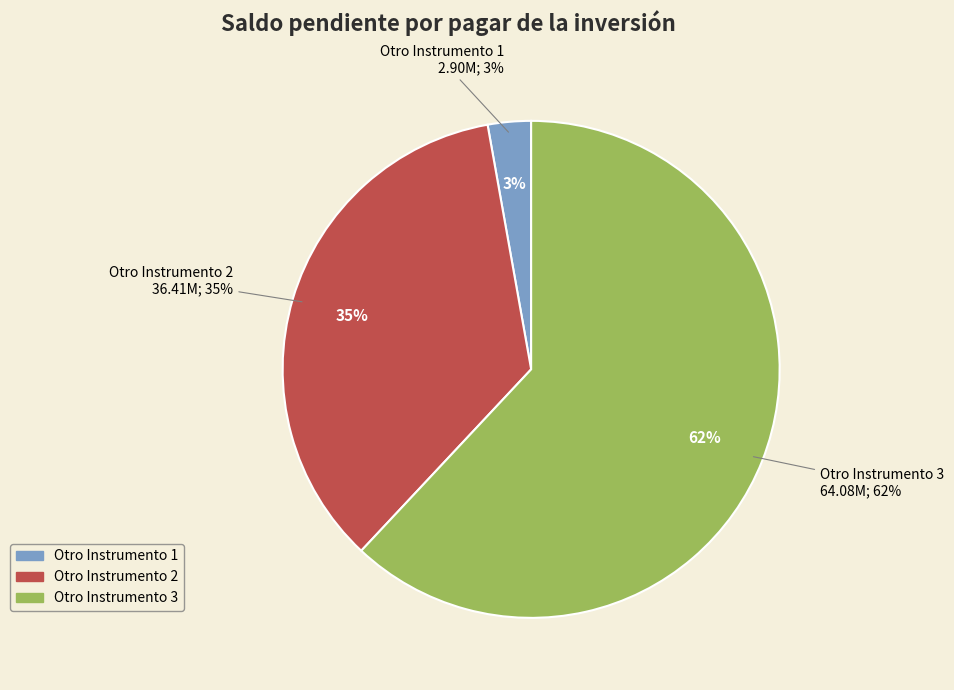

Which category has the biggest portion of the pie?

Otro Instrumento 3